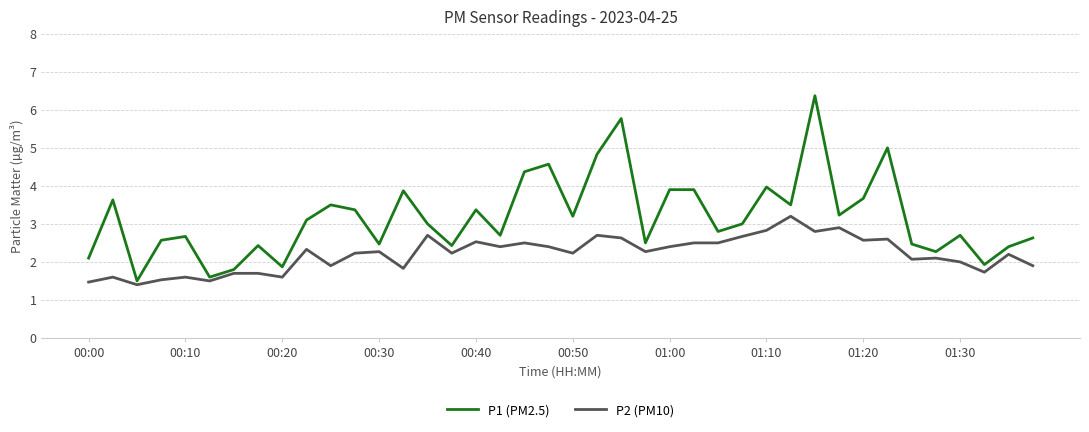

List the series in order of their overall mean, lowest first.

P2 (PM10), P1 (PM2.5)